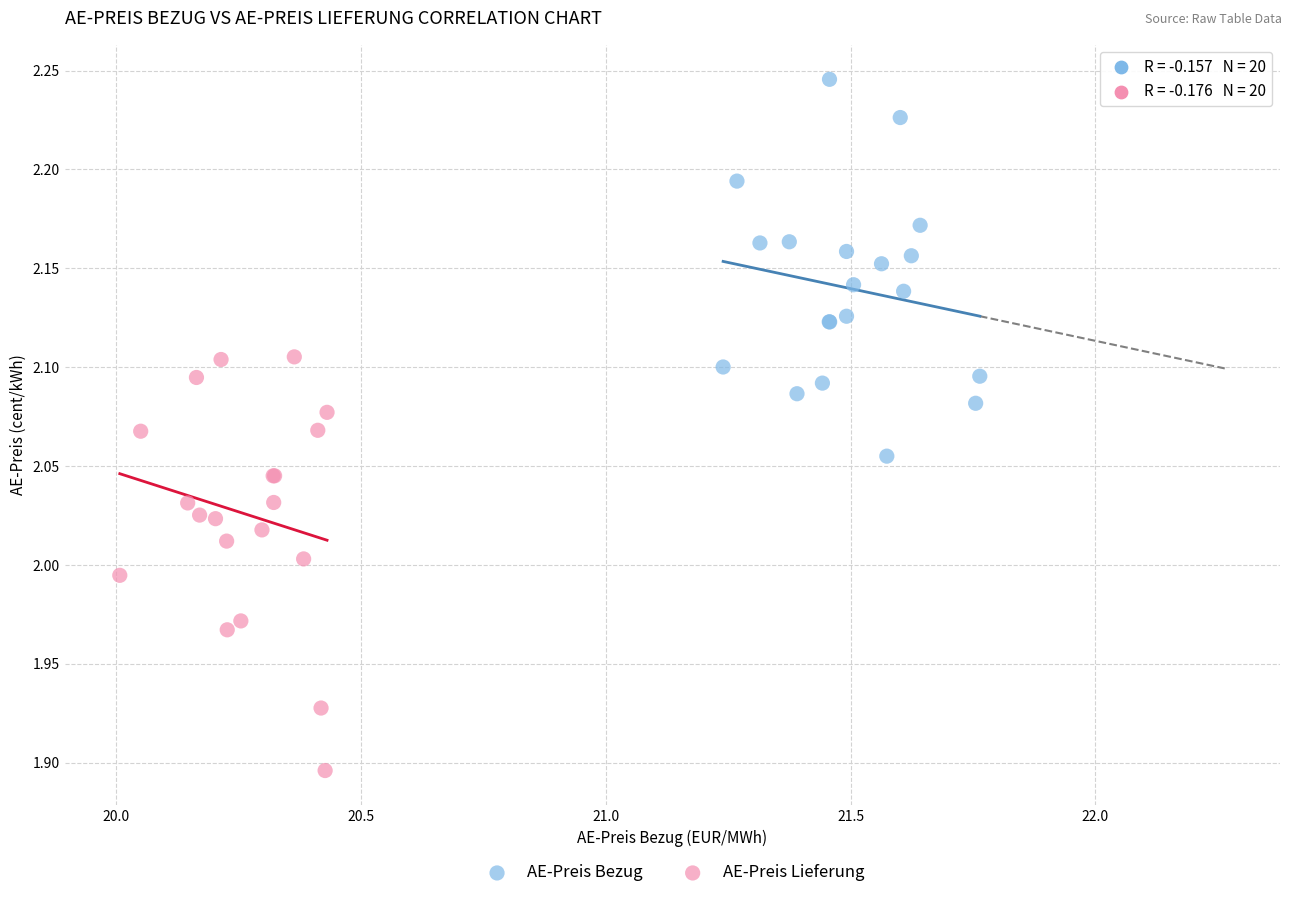

Which series contains the lowest Y value?

AE-Preis Lieferung